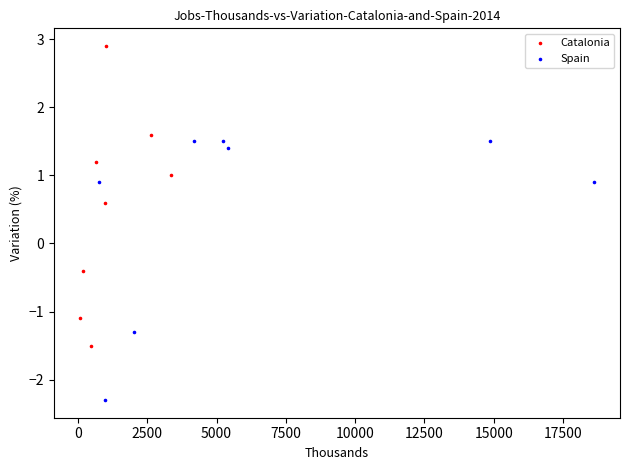

Which series reaches the maximum Y coordinate?

Catalonia